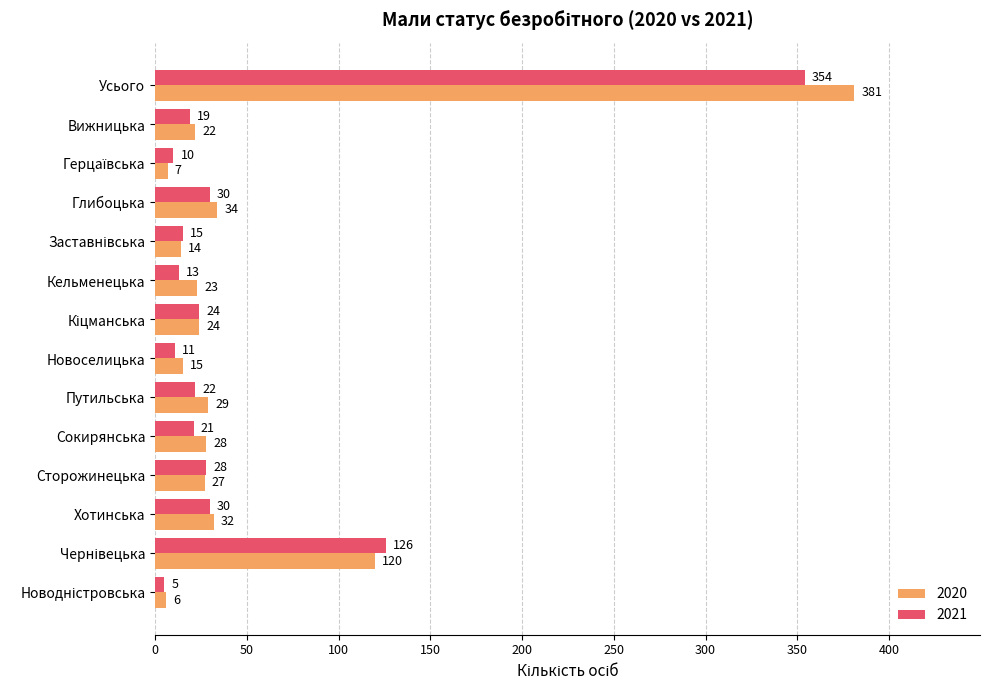

At how many categories does at least one series exceed 12?

12